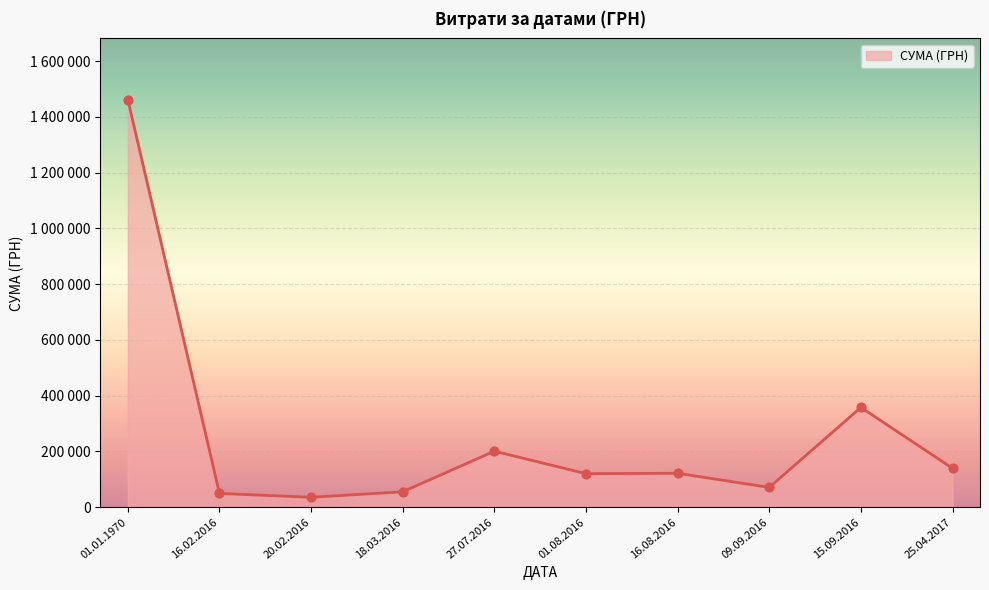

What is the ratio of the value at 25.04.2017 to the value at 01.01.1970?

0.1